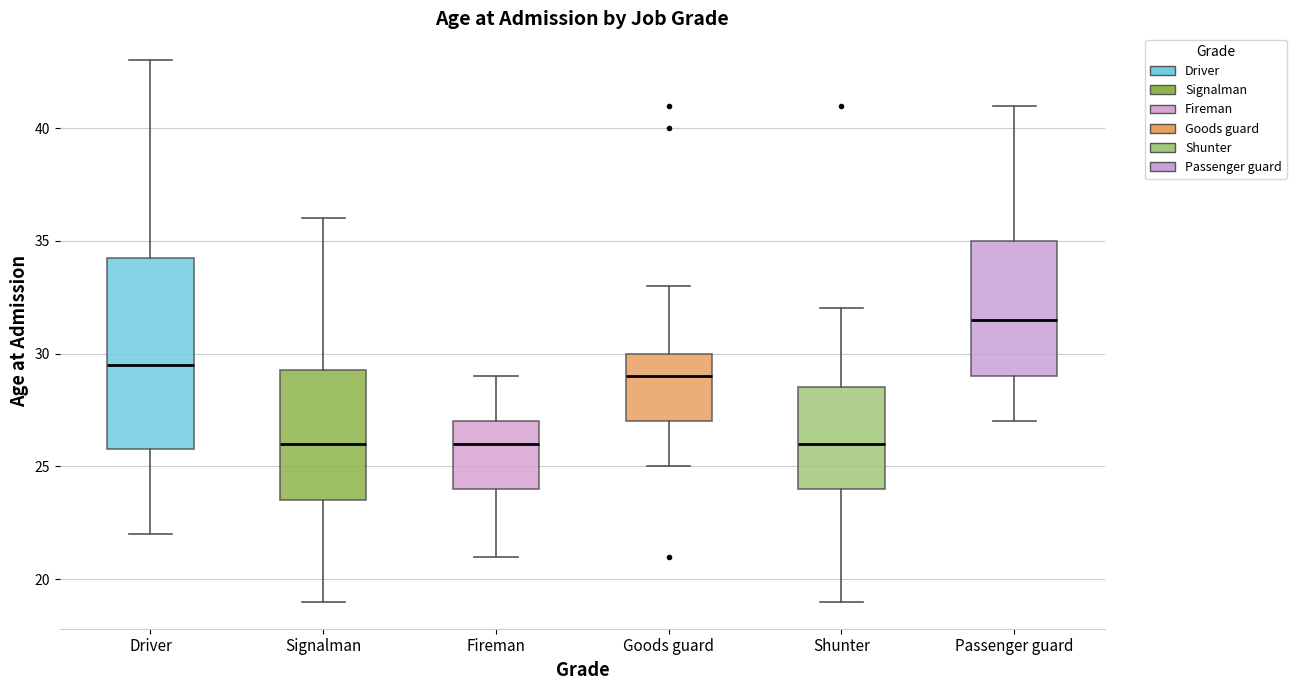

Where does the median line of the box for Passenger guard sit on the y-axis? The values are not printed on the chart, so give them approximately, as read against the axis.

31.5